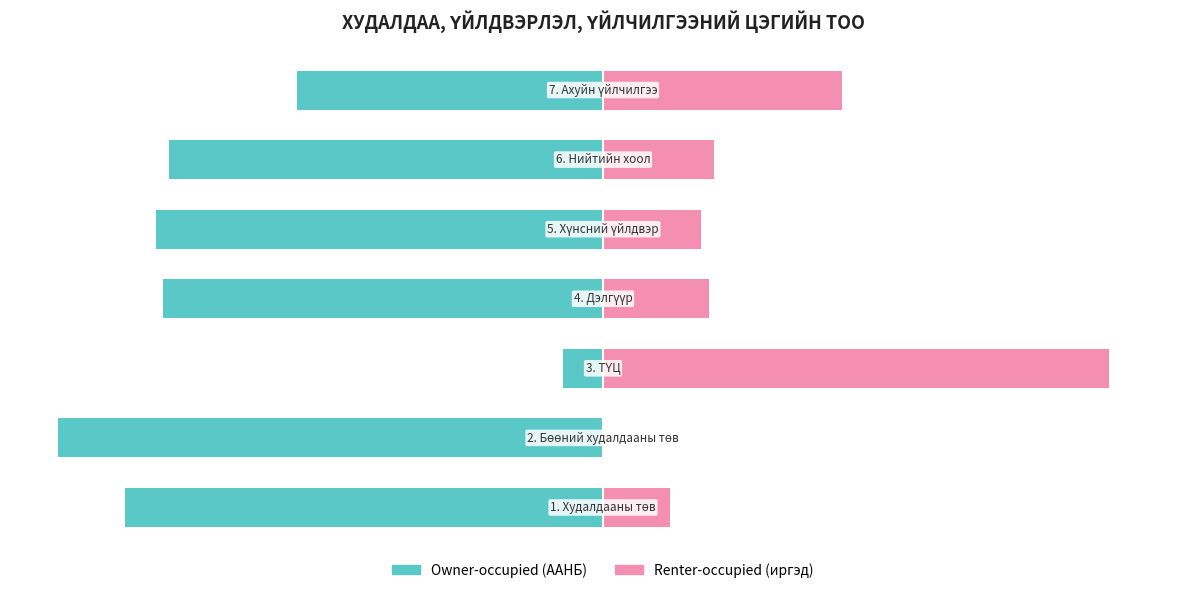

What is the difference between the Owner-occupied (ААНБ) values at 0 and 1?

12.2